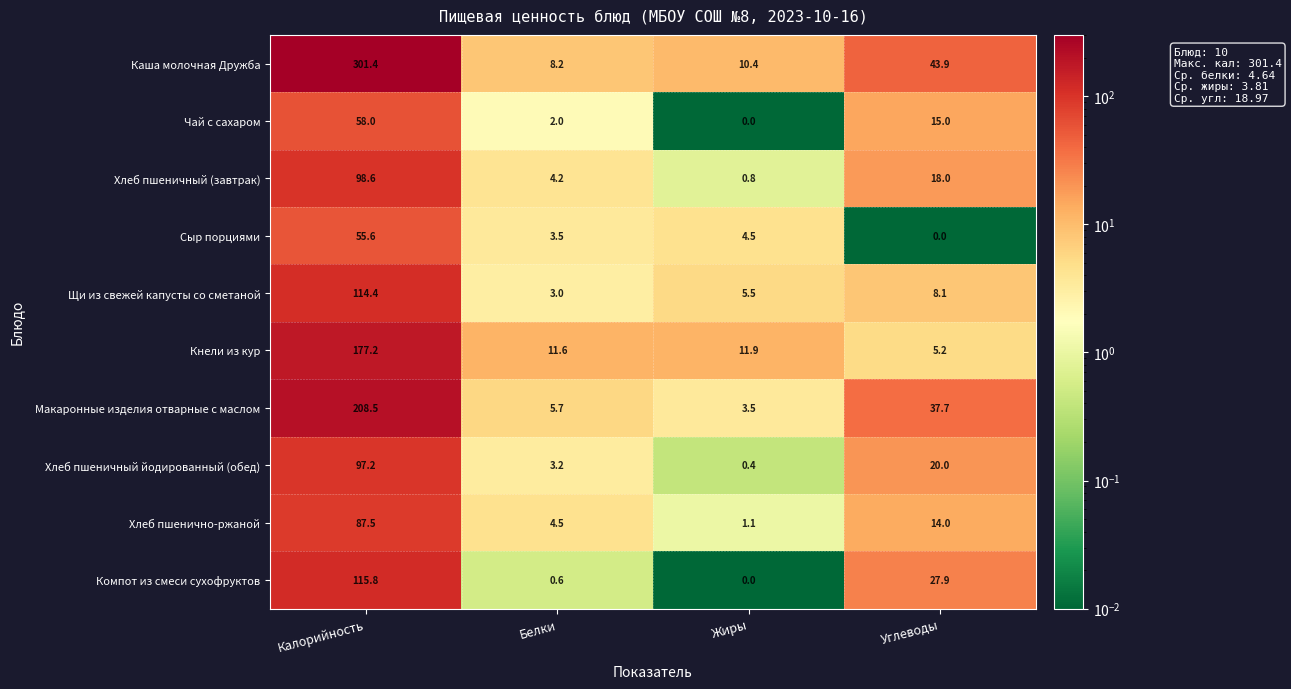

What is the highest value of the Компот из смеси сухофруктов series?

115.8